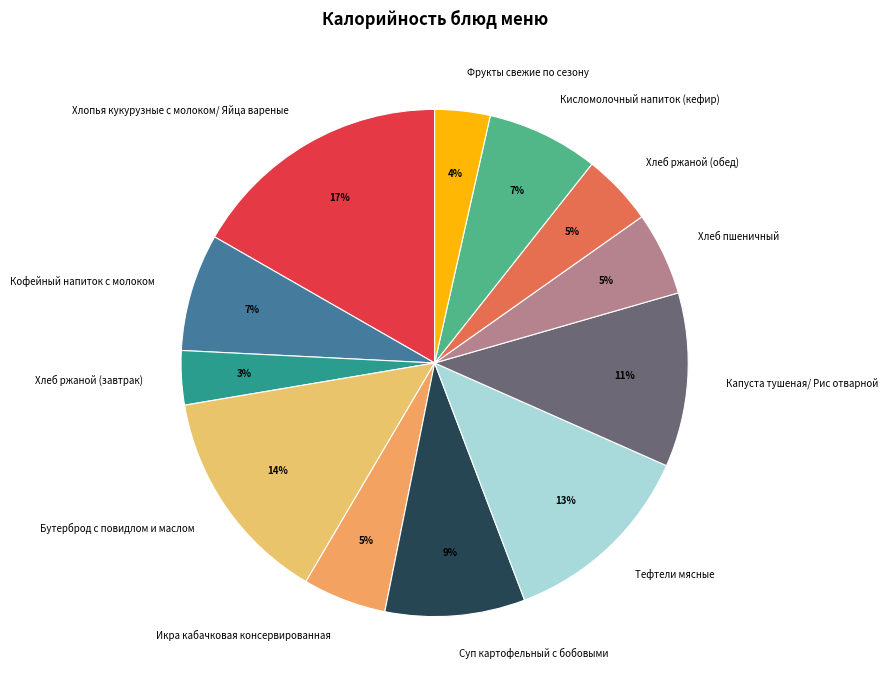

Combined, do Кофейный напиток с молоком and Капуста тушеная/ Рис отварной account for over 50%?

No